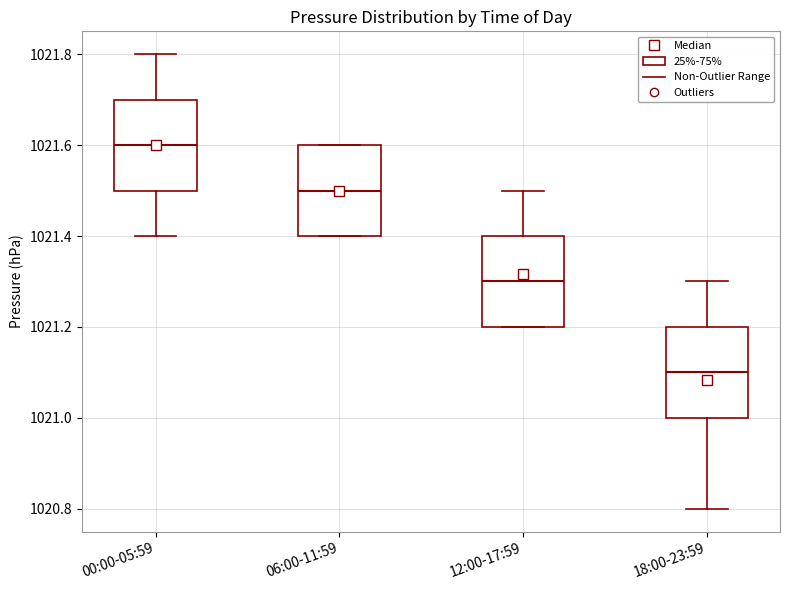

Which box has the highest median line?

00:00-05:59